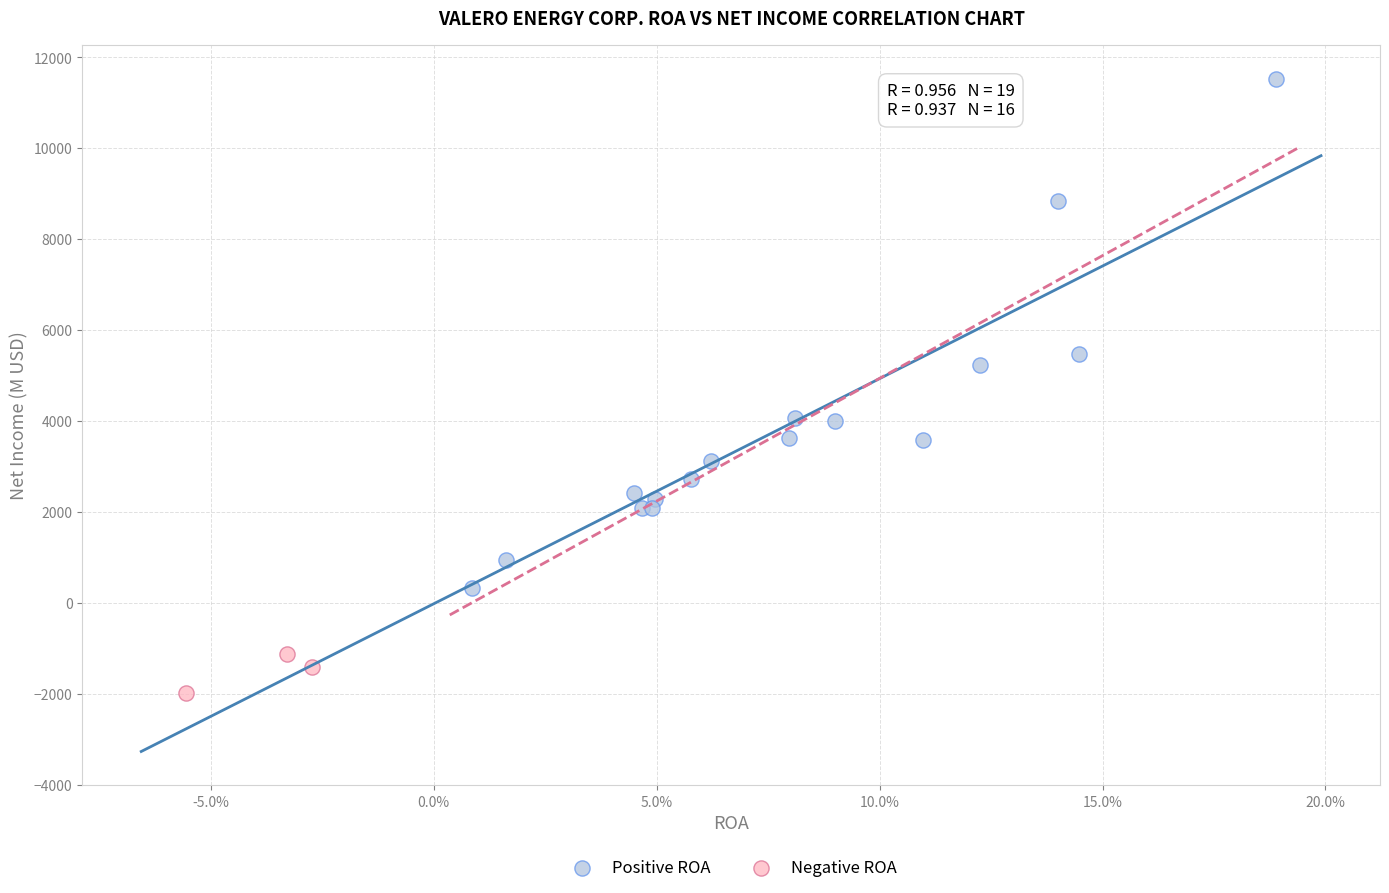

Which series has the widest spread of Y values?

Positive ROA